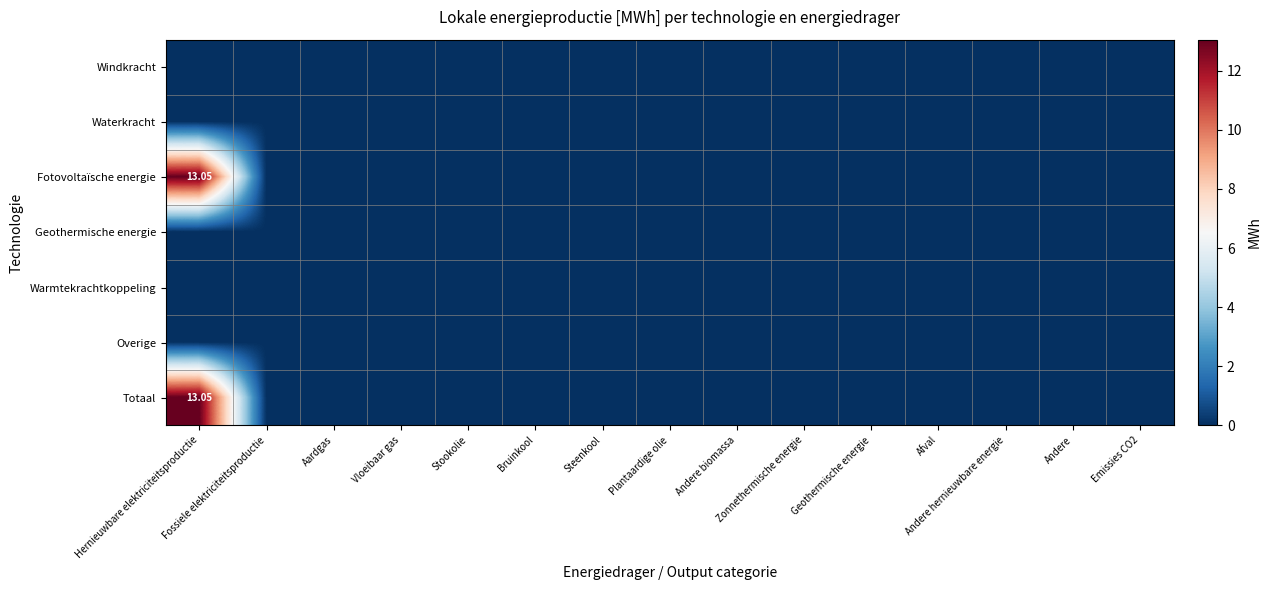

At Steenkool, list the series in order from smallest to largest.

Windkracht, Waterkracht, Fotovoltaïsche energie, Geothermische energie, Warmtekrachtkoppeling, Overige, Totaal